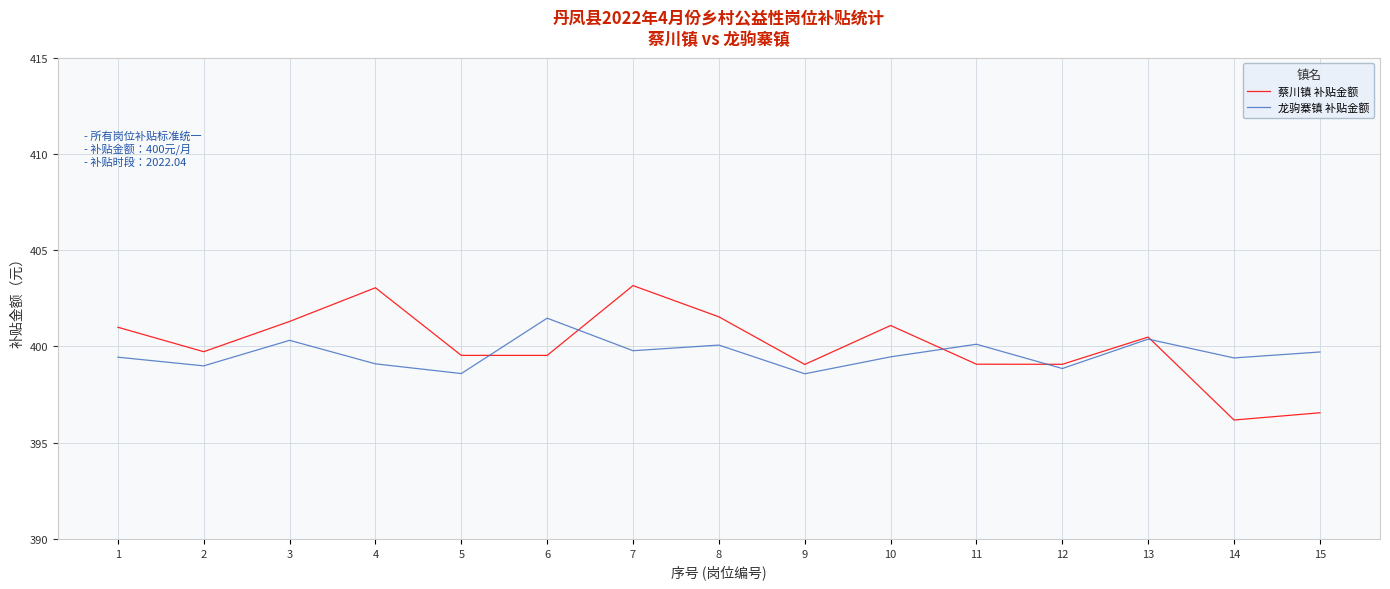

Which series has the largest range (max minus min)?

蔡川镇 补贴金额